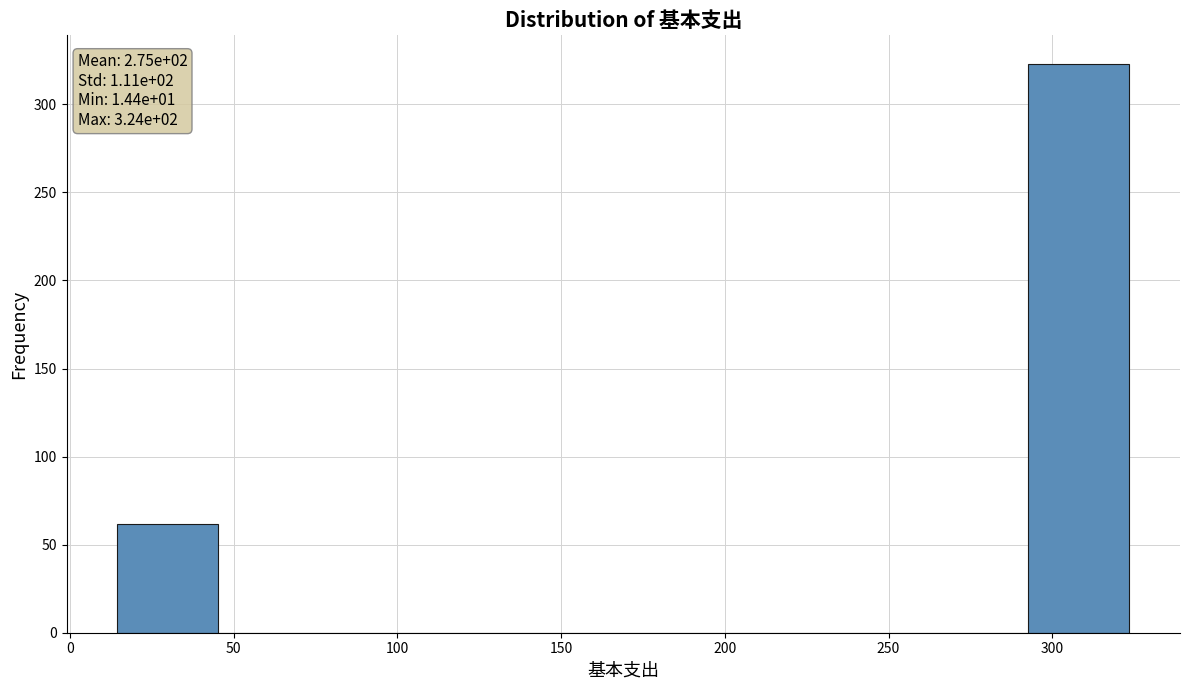

Which range on the x-axis has the tallest bar?

295 to 325